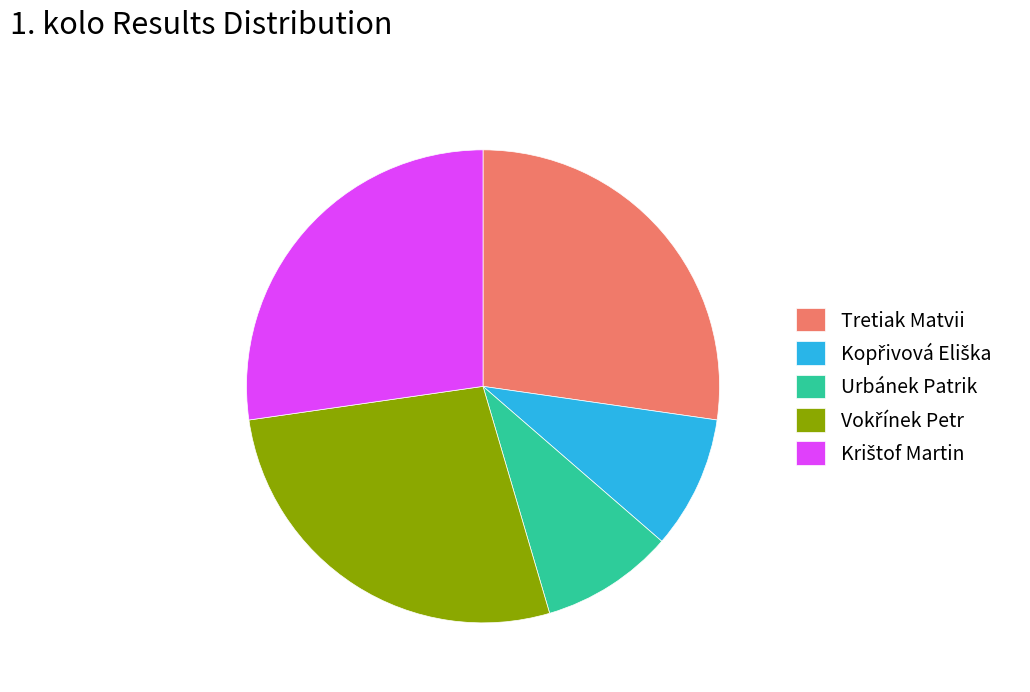

The Urbánek Patrik slice represents 9% of the pie. True or false?

True